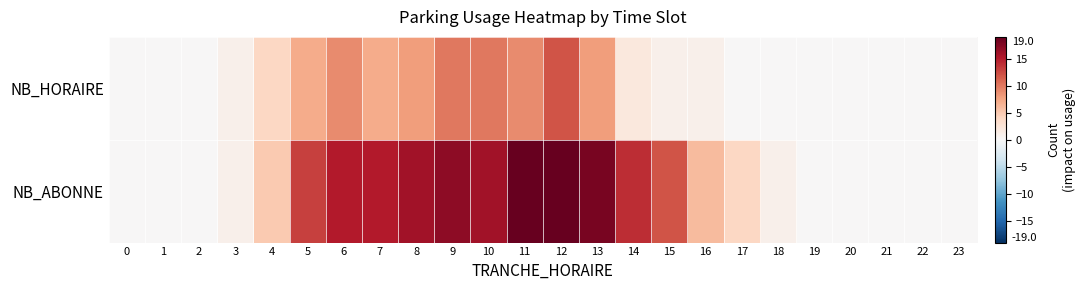

Which label corresponds to the largest value in the chart?

11